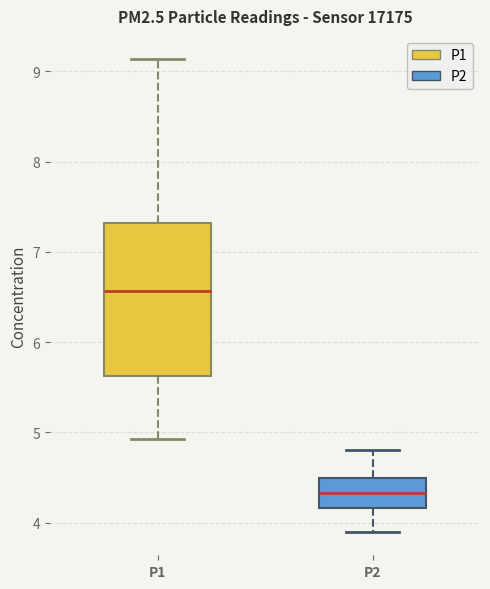

Which box has the lowest median line?

P2